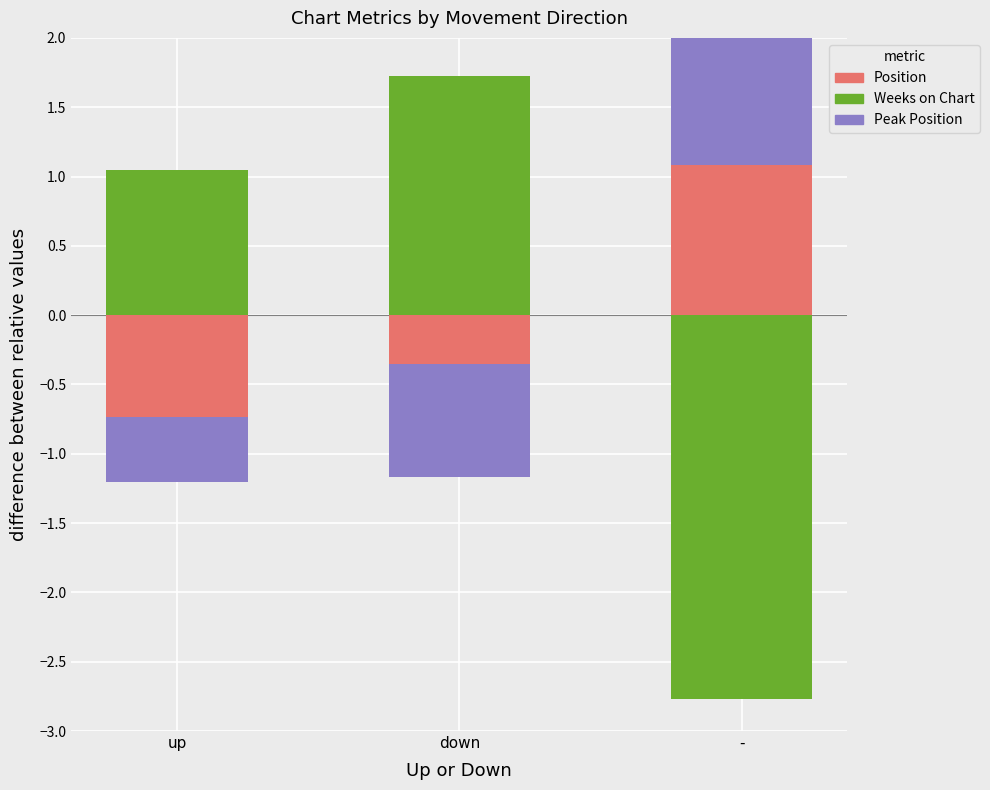

What is the sum of all Peak Position values?

1.3